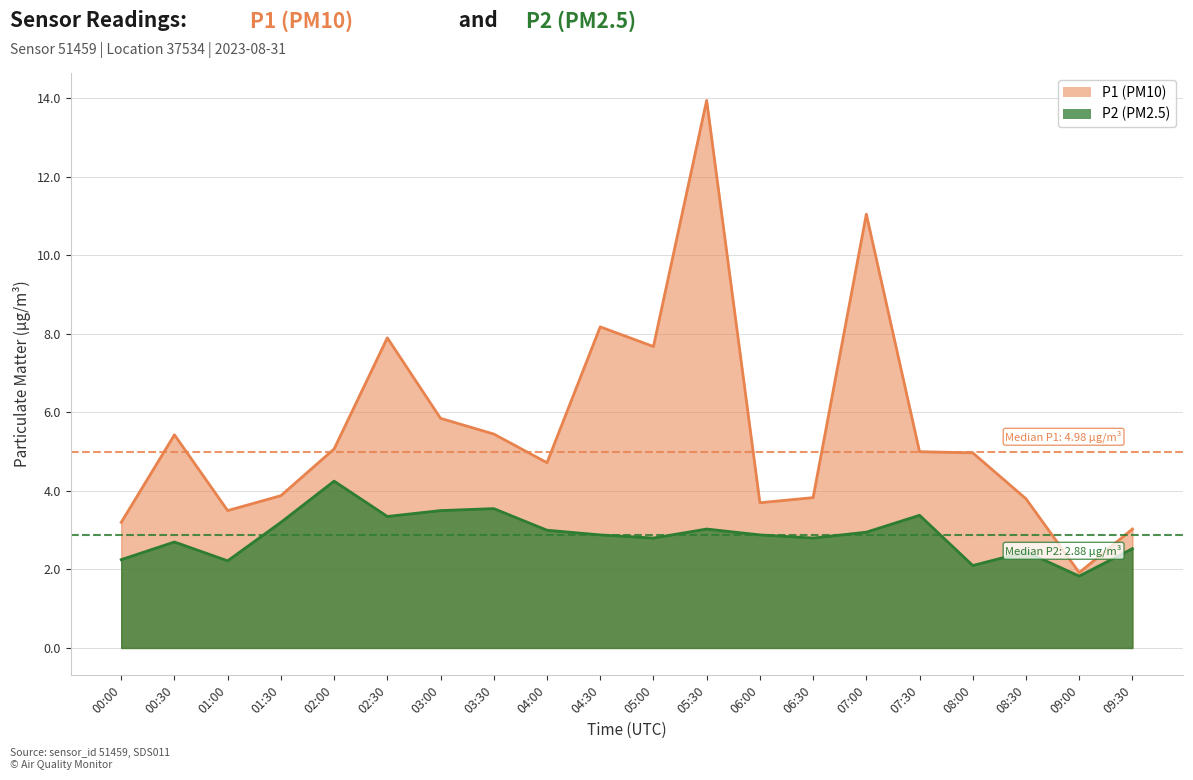

What is the approximate value of P1 at 05:30?

13.9